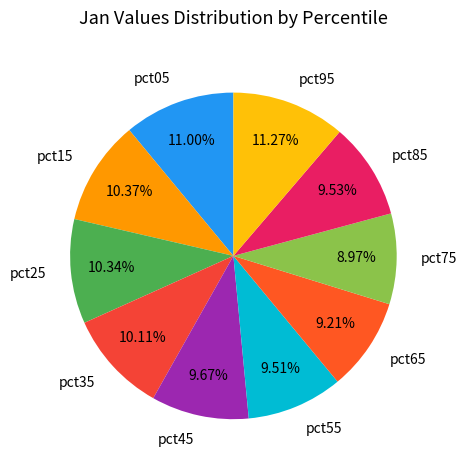

To the nearest percent, what is the average slice percentage?

10%